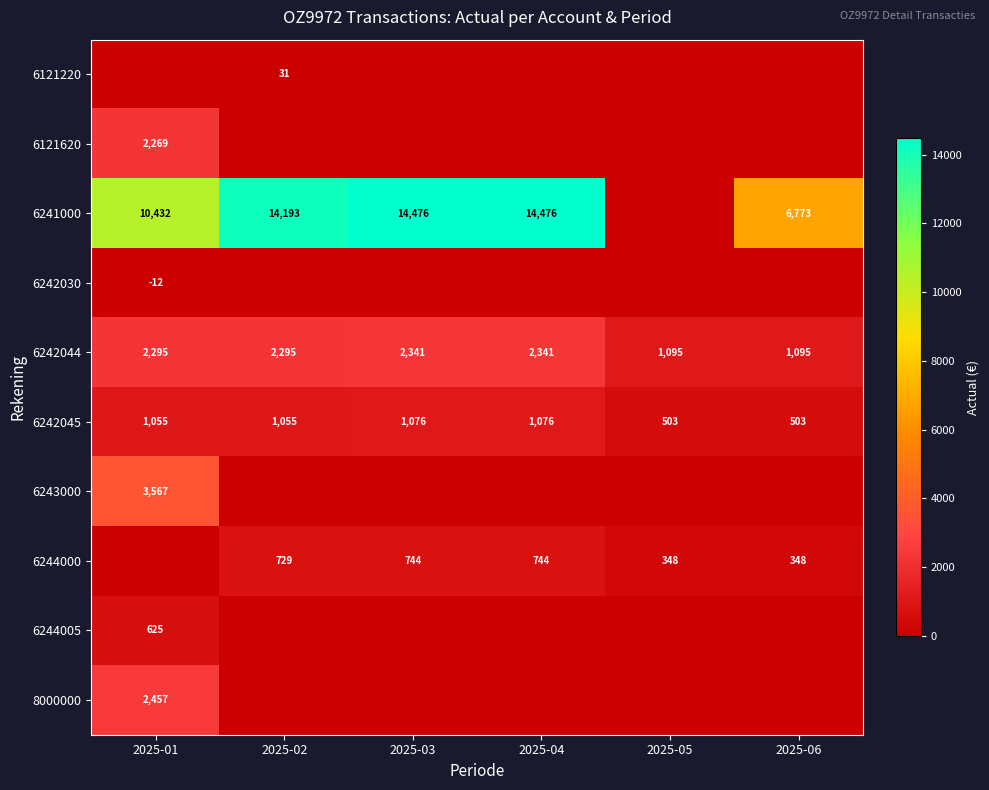

What is the lowest value of the 6242044 series?

1095